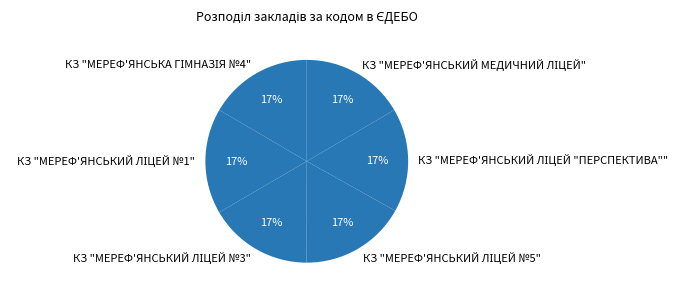

Does any single category account for the majority?

No